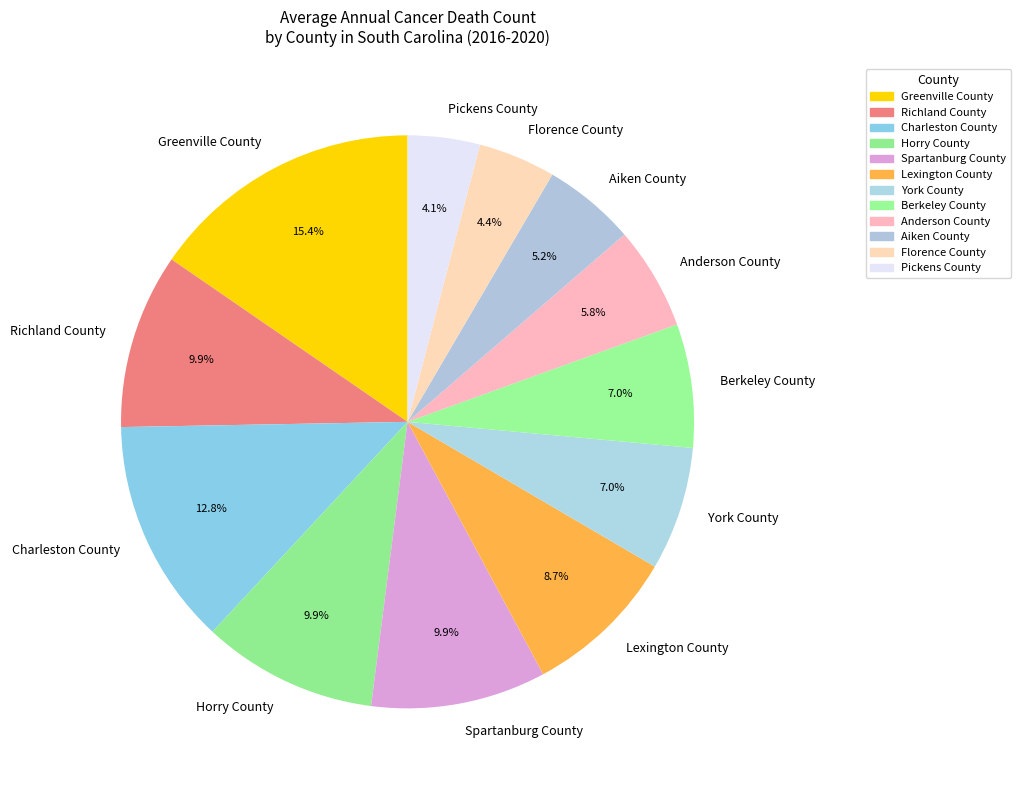

Which slice is the largest?

Greenville County